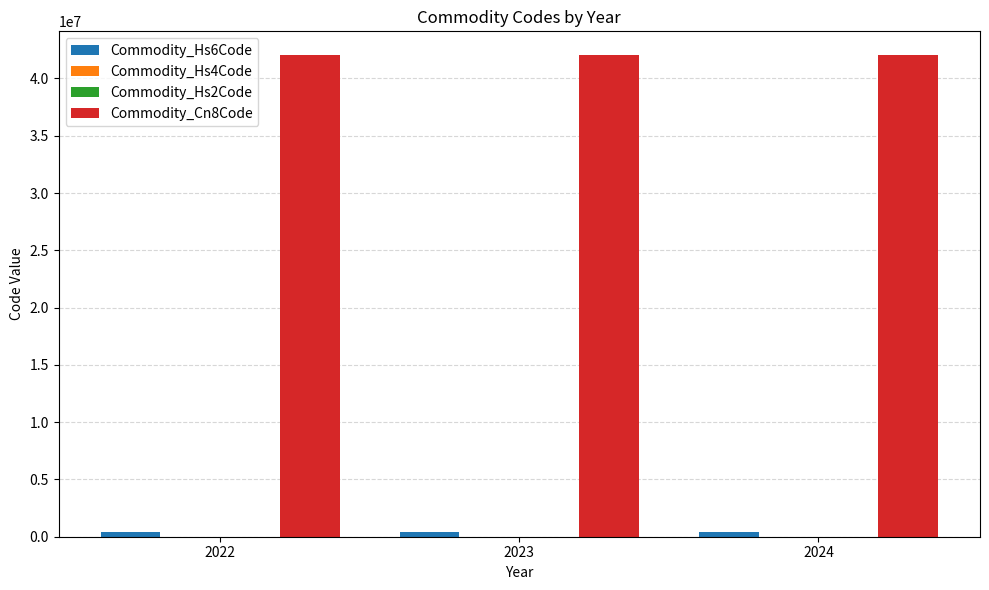

What is the spread (max minus min) of values at 2022?

42009958